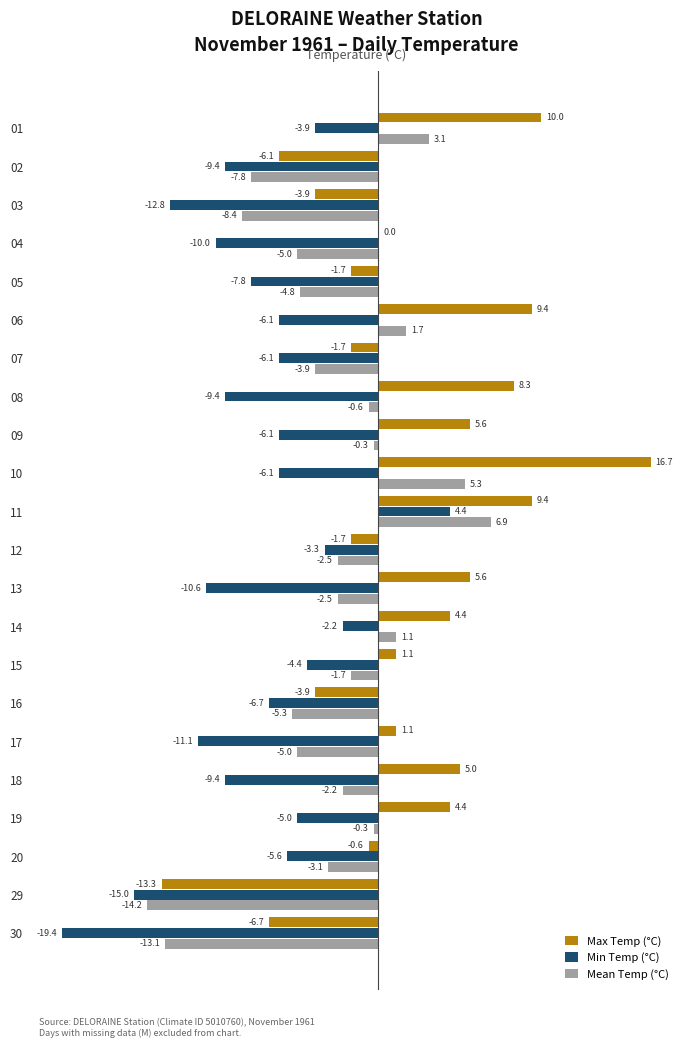

Between 03 and 09, which series saw the biggest shift?

Max Temp (°C)